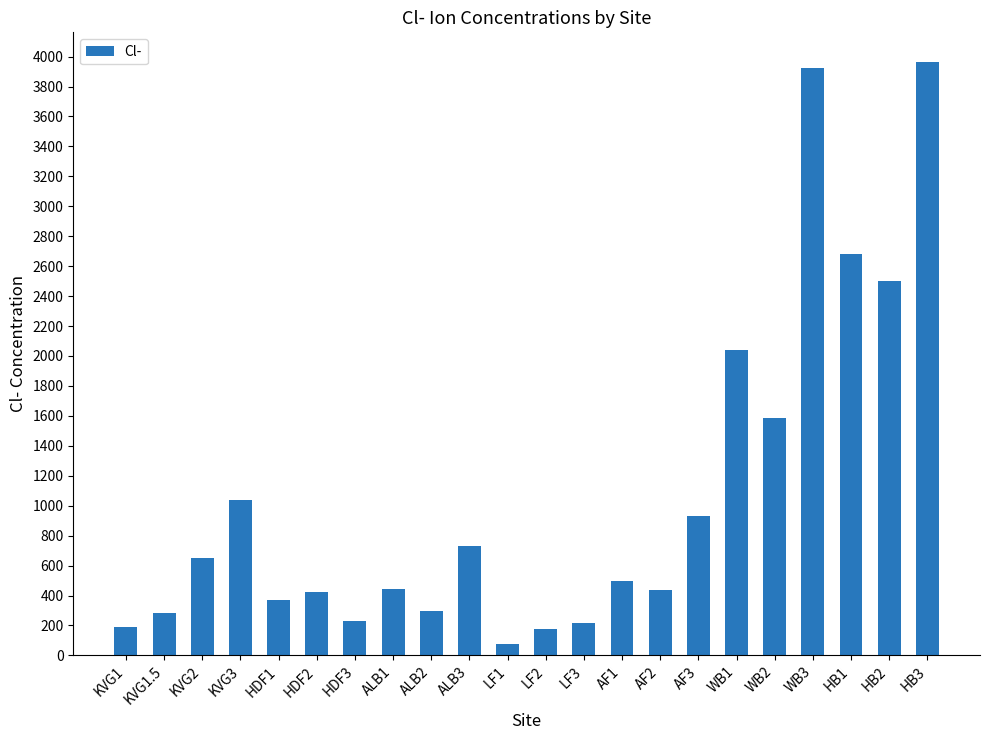

What is the greatest value displayed?

3964